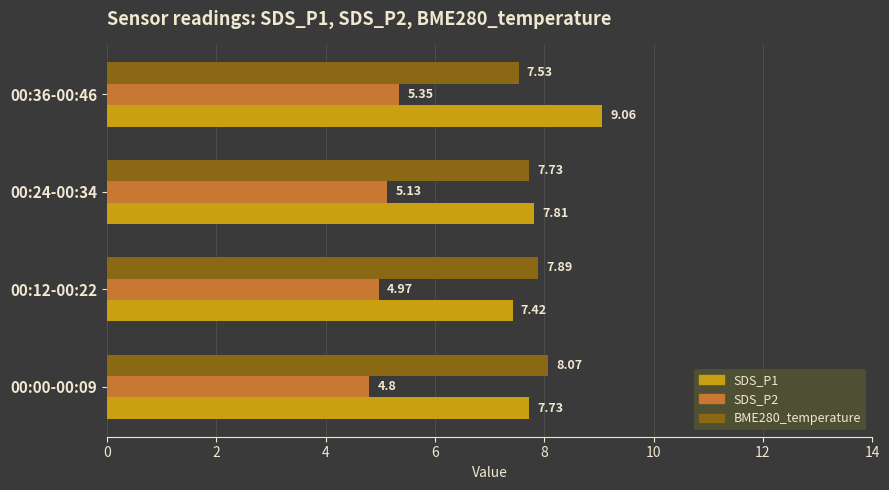

List the labels in order of SDS_P2 value, smallest first.

00:00-00:09, 00:12-00:22, 00:24-00:34, 00:36-00:46